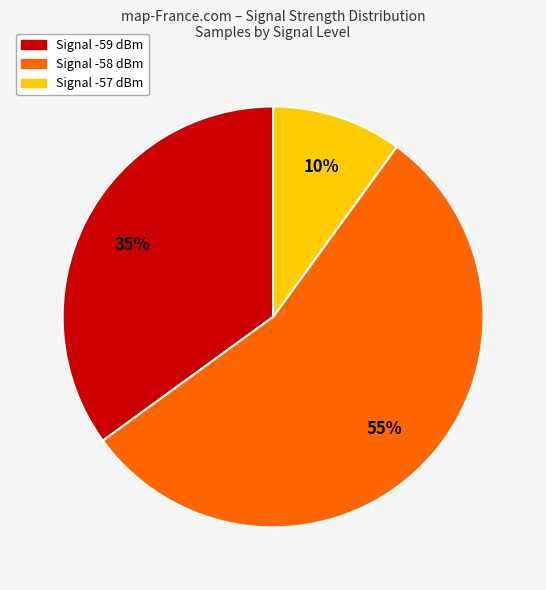

To the nearest percent, what is the average slice percentage?

33%